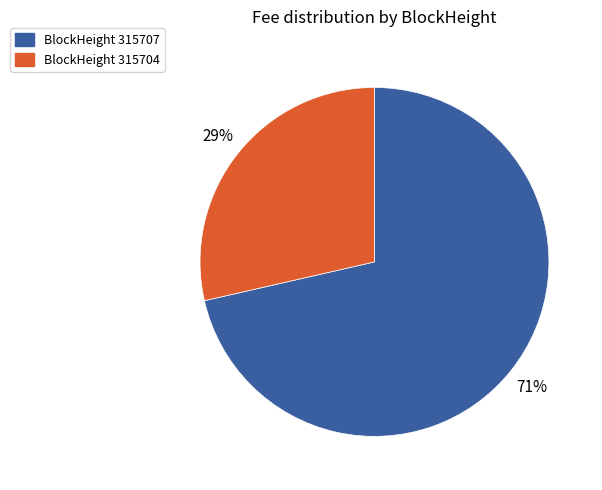

To the nearest percent, what percentage of the pie is BlockHeight 315704?

29%